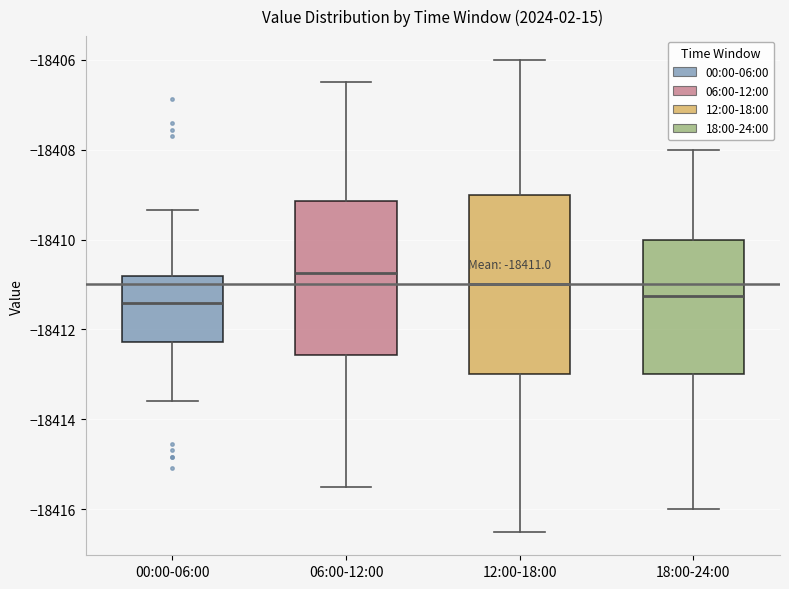

Which box is the tallest, from its lower edge to its upper edge?

12:00-18:00